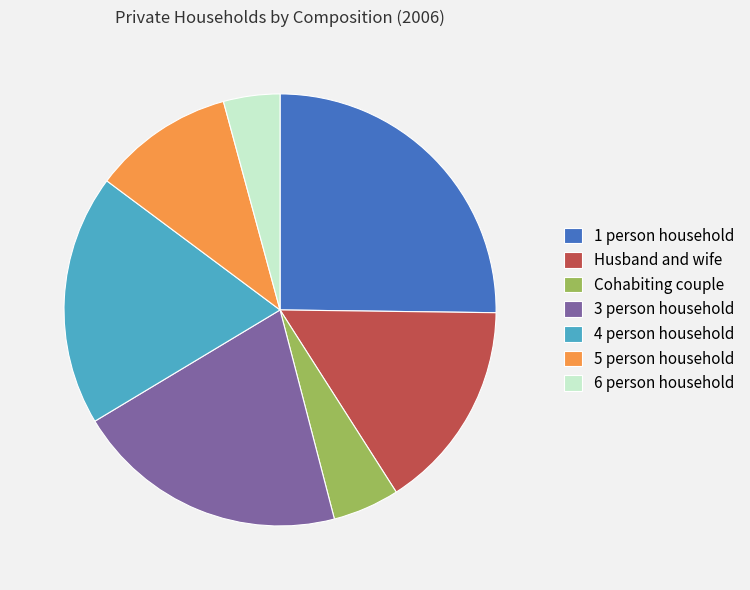

Is the sum of 4 person household and Cohabiting couple greater than half?

No